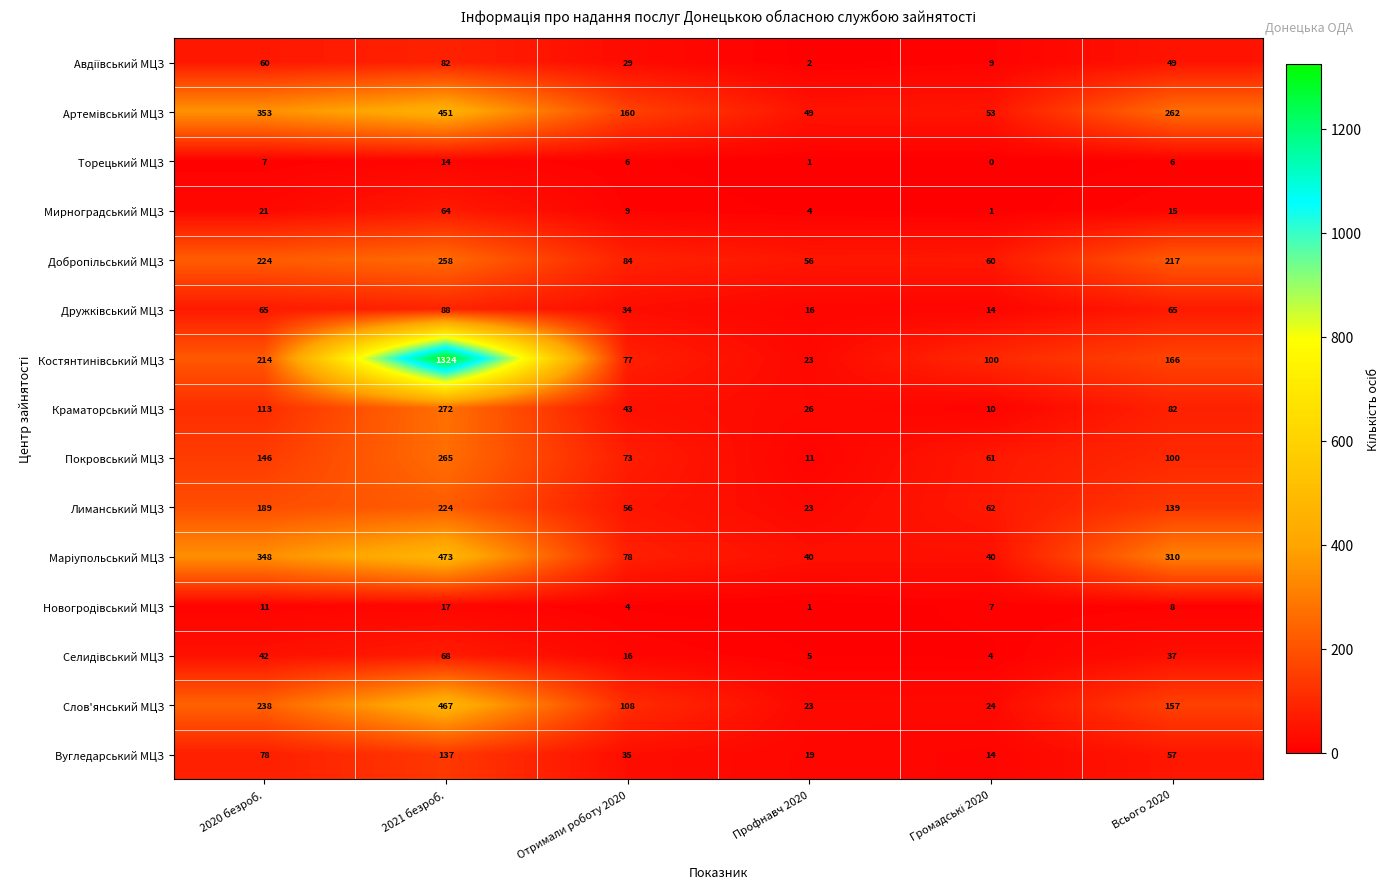

What is the total value across all series at Отримали роботу 2020?

812